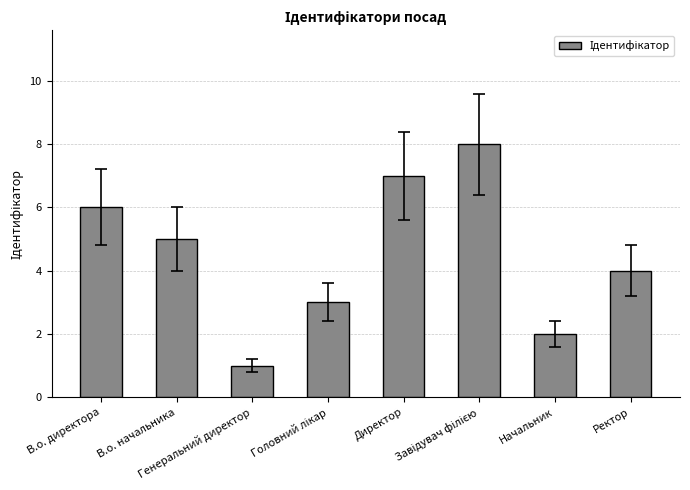

The value at В.о. директора is 6. True or false?

True